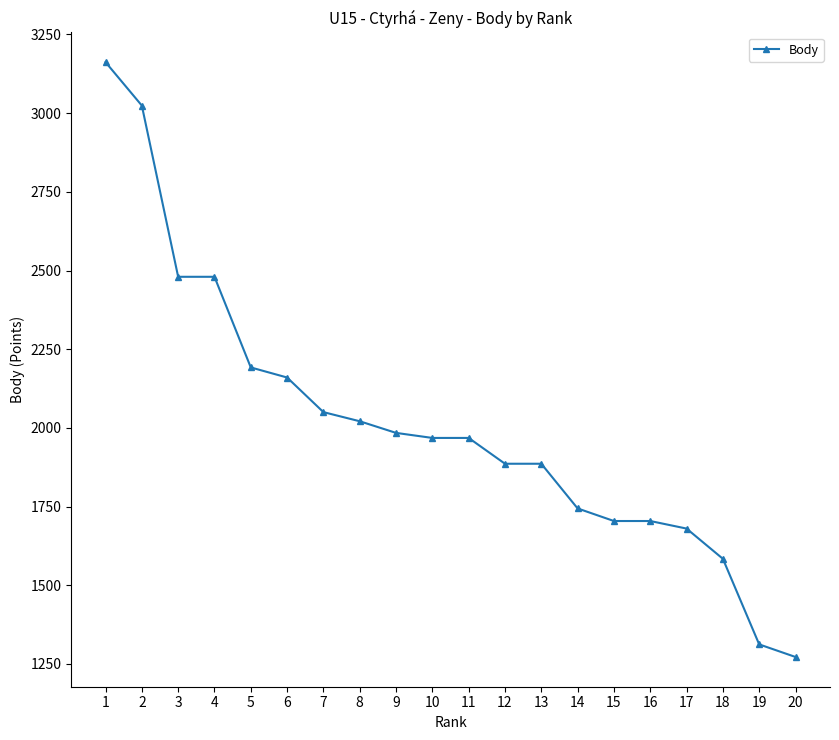

What is the approximate value at 10, to the nearest 50?

1950